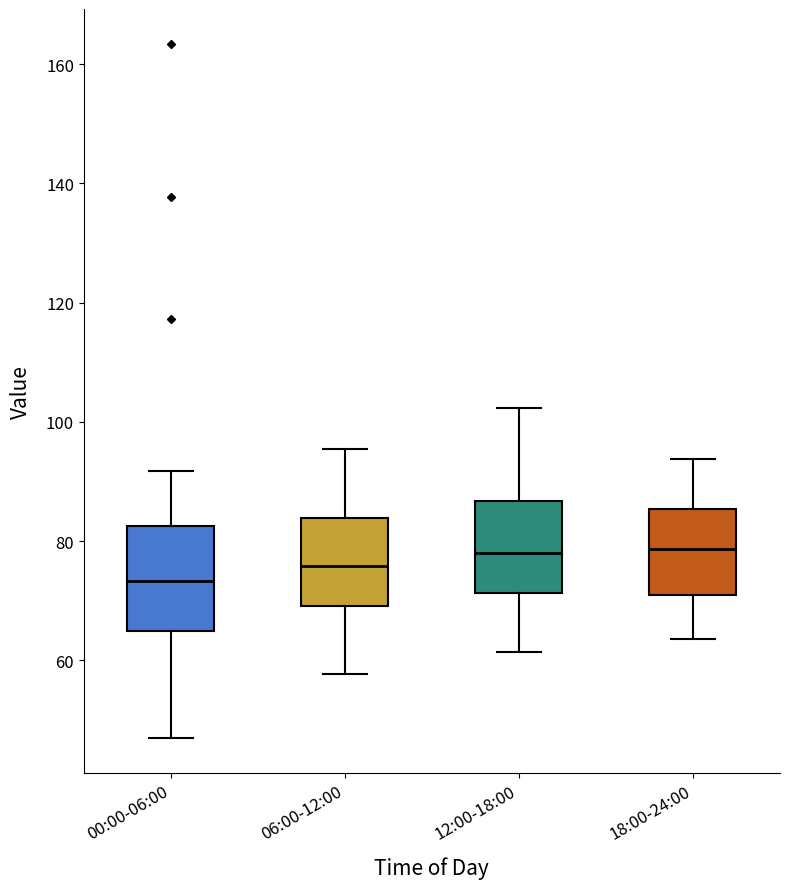

Reading left to right, transcribe this box plot: for each box, give where its median line is, the range the box spans, and where its two whiskers end, as read against the y-axis. The values are not printed on the chart, so give them approximately, as read against the axis.

00:00-06:00: median 74, box 64 to 82, whiskers 46 to 92
06:00-12:00: median 76, box 70 to 84, whiskers 58 to 96
12:00-18:00: median 78, box 72 to 86, whiskers 62 to 102
18:00-24:00: median 78, box 72 to 86, whiskers 64 to 94